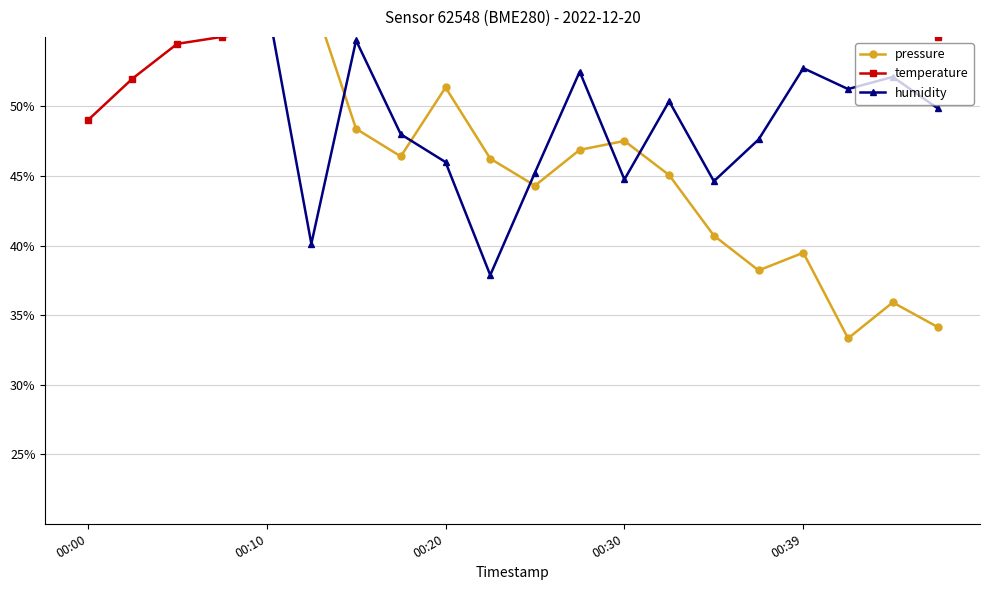

How many values in the pressure series exceed 46?

12